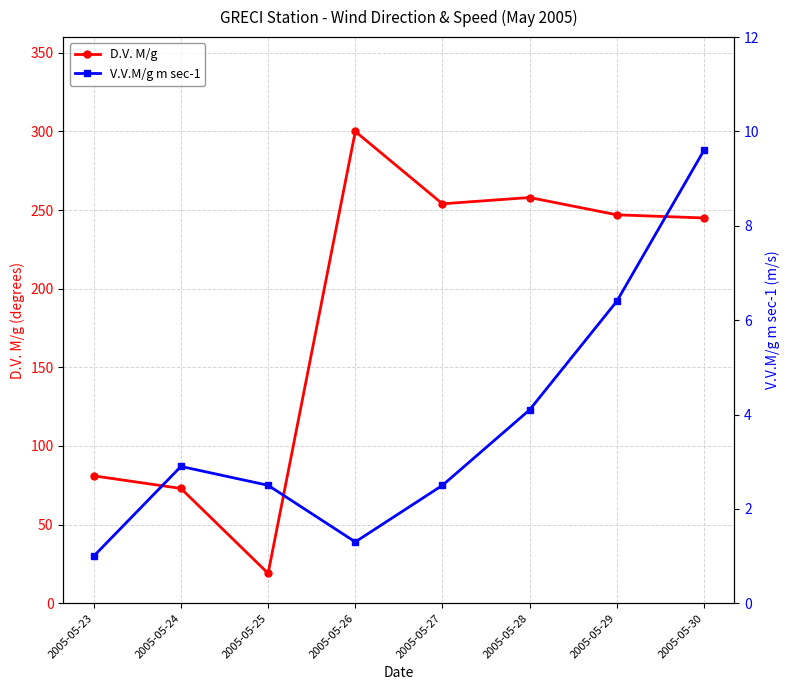

Between 2005-05-27 and 2005-05-24, which is larger?

2005-05-27